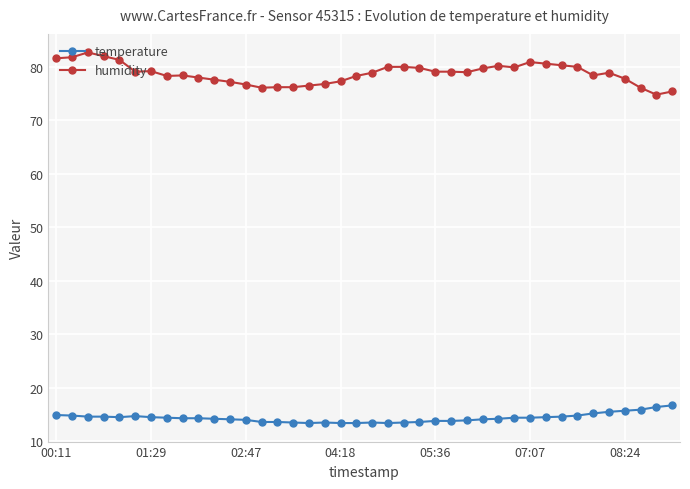

What is the greatest value displayed?

82.7